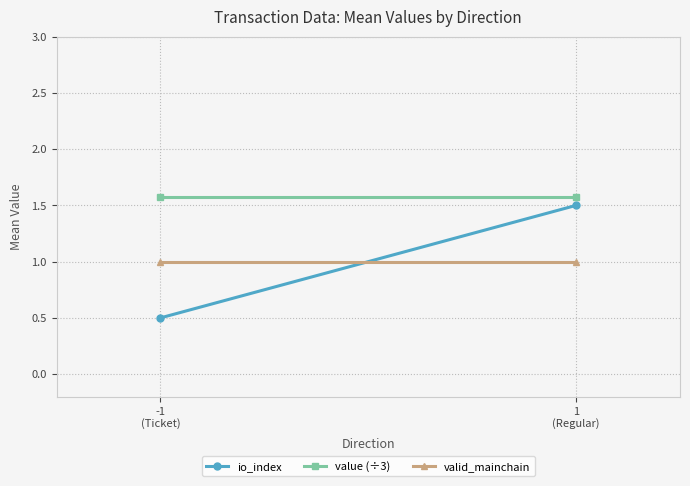

At which label does io_index reach its minimum?

-1
(Ticket)